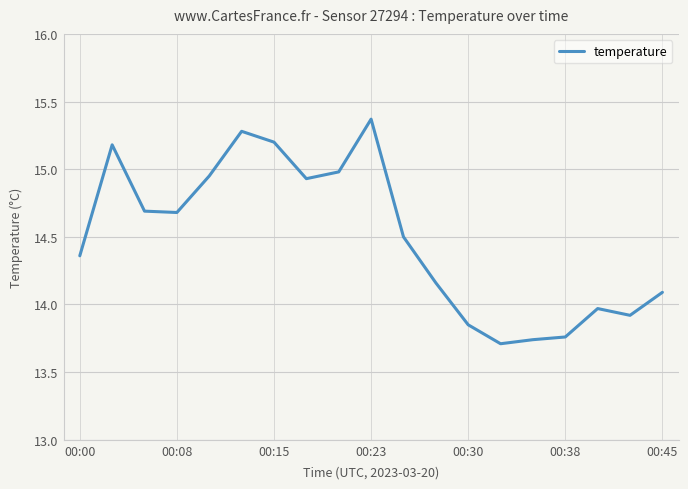

What is the difference between the maximum and minimum values?

1.7